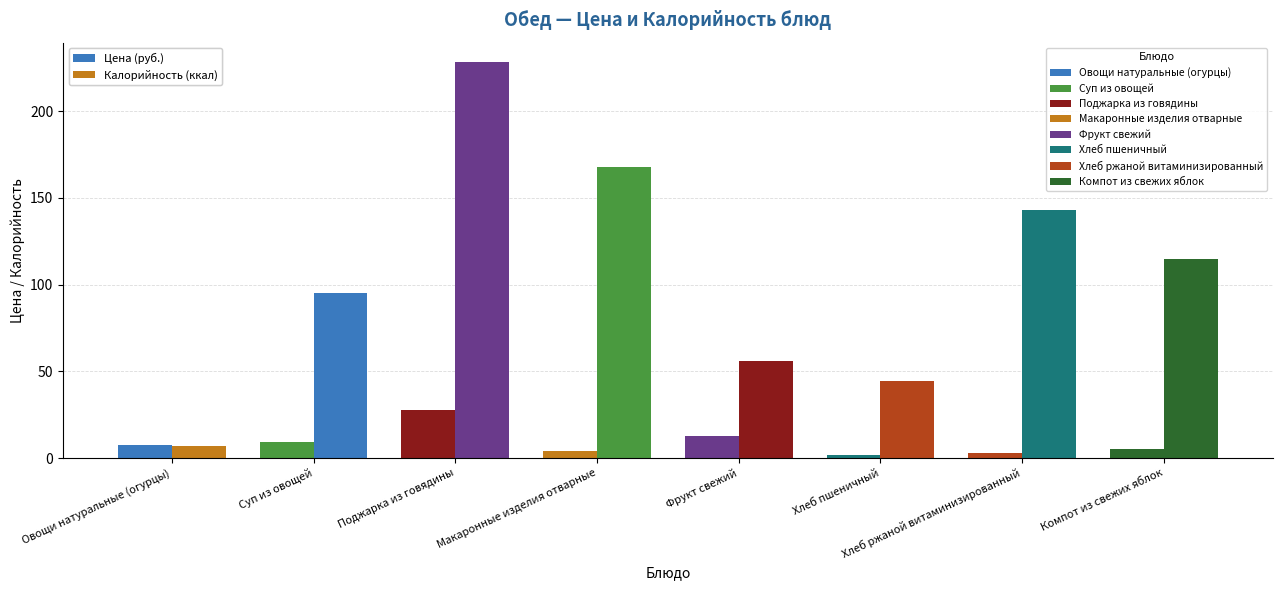

The value of Калорийность at Суп из овощей is 163.5. True or false?

False